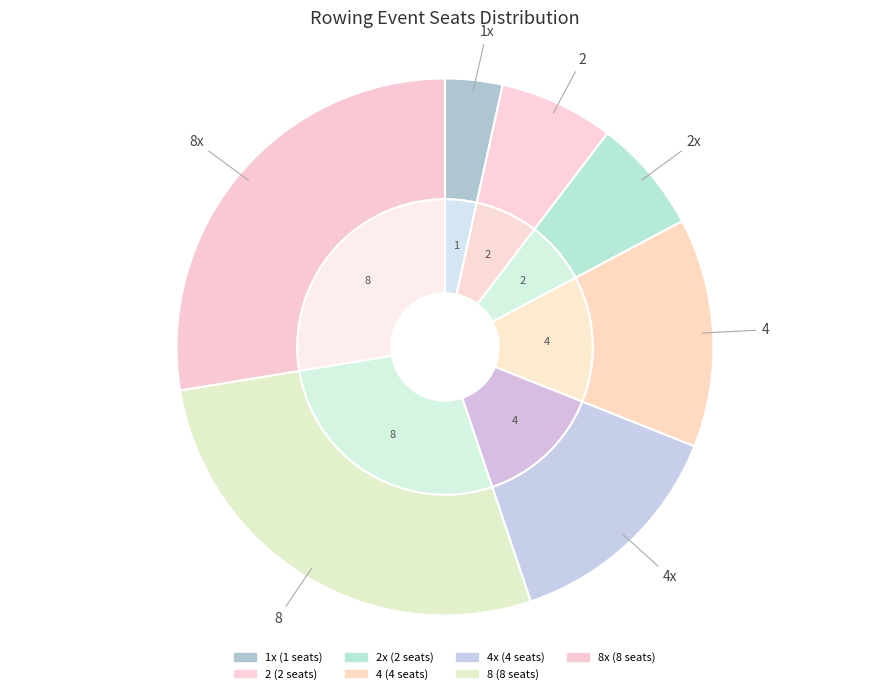

What is the smallest slice in the pie chart?

1x